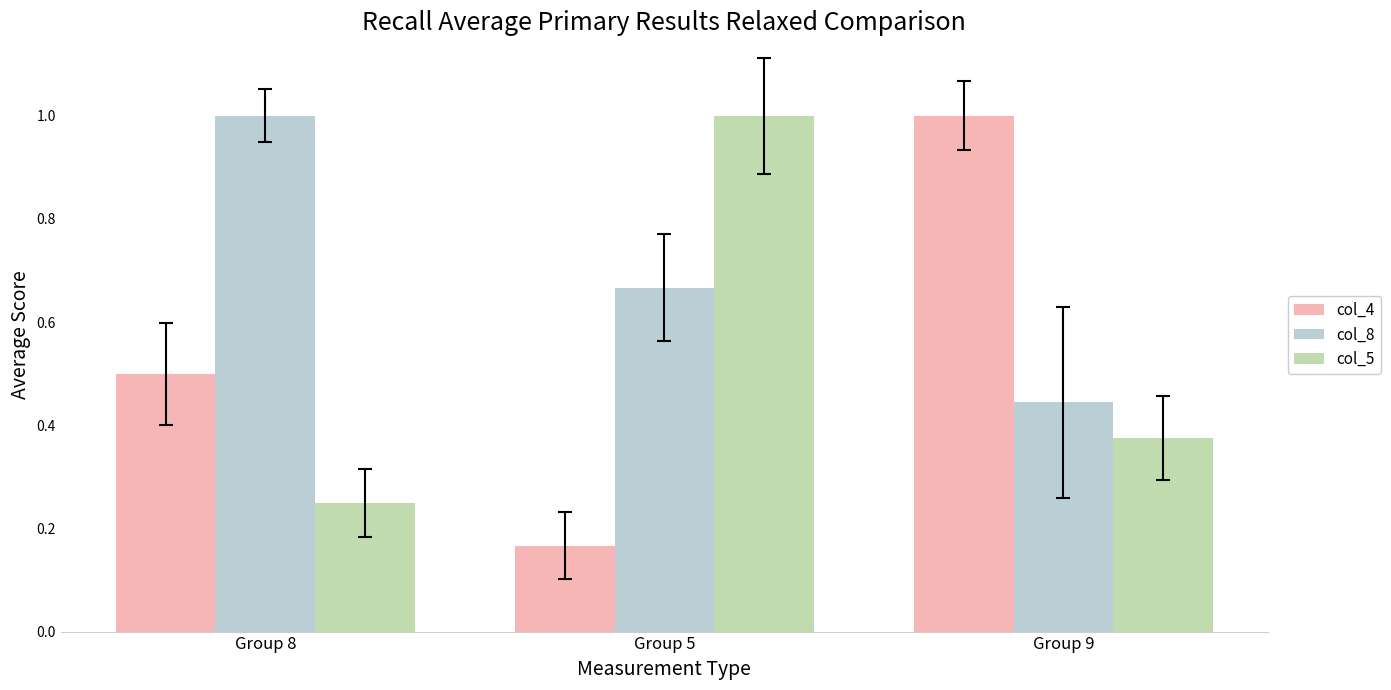

Which label corresponds to the largest value in the chart?

Group 9